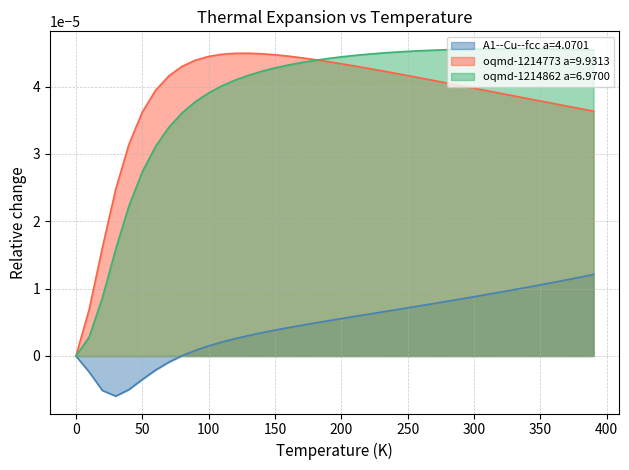

Does the chart display data point markers on the line(s)?

No